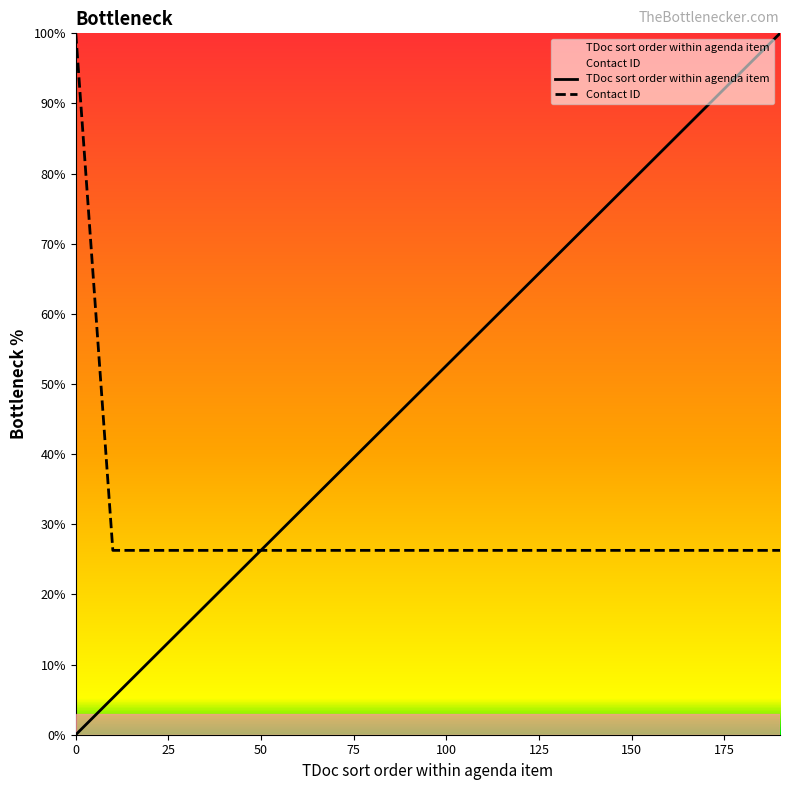

How many data points does each series have?

20